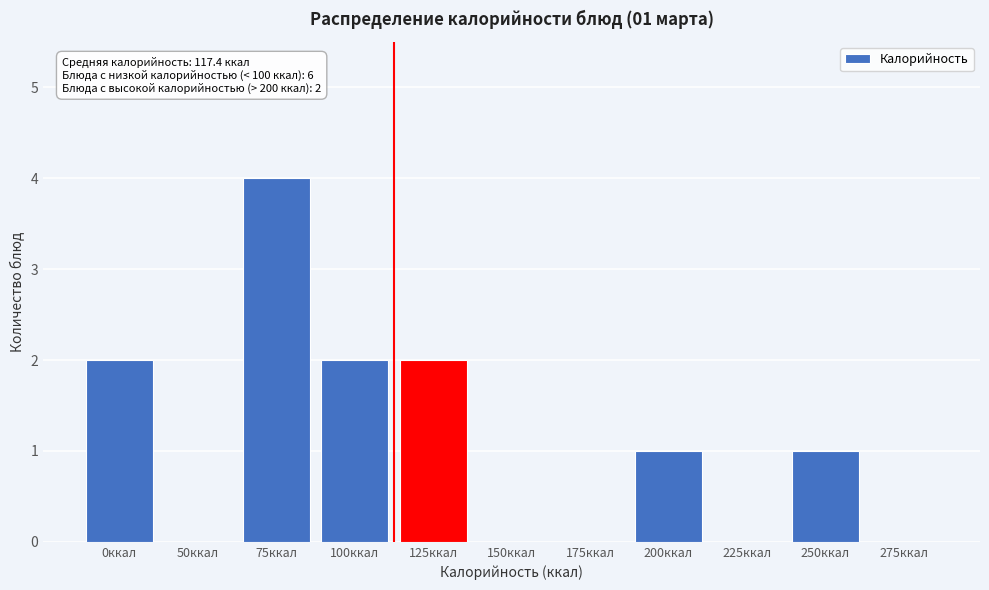

Reading right to left, transcribe all the data shown in this chart.

275ккал=0	250ккал=1	225ккал=0	200ккал=1	175ккал=0	150ккал=0	125ккал=2	100ккал=2	75ккал=4	50ккал=0	0ккал=2